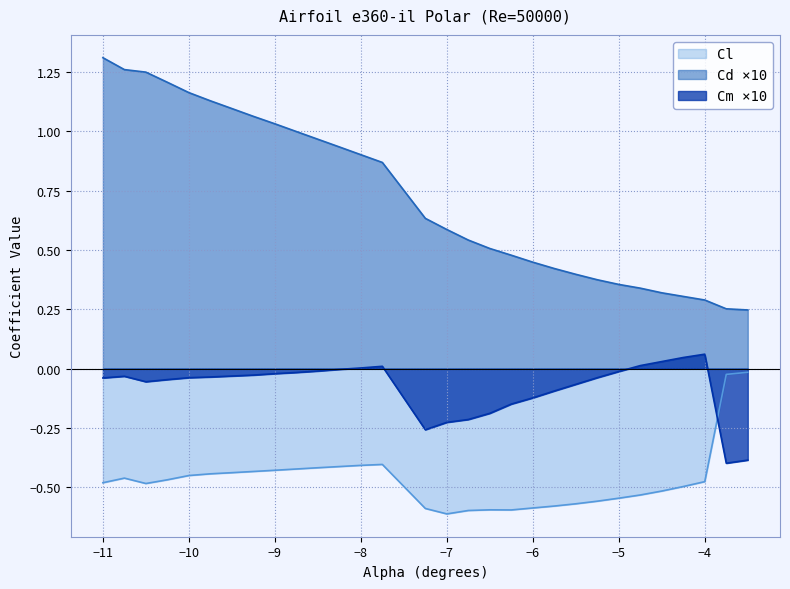

Between -5.25 and -10.0, which is larger?

-10.0